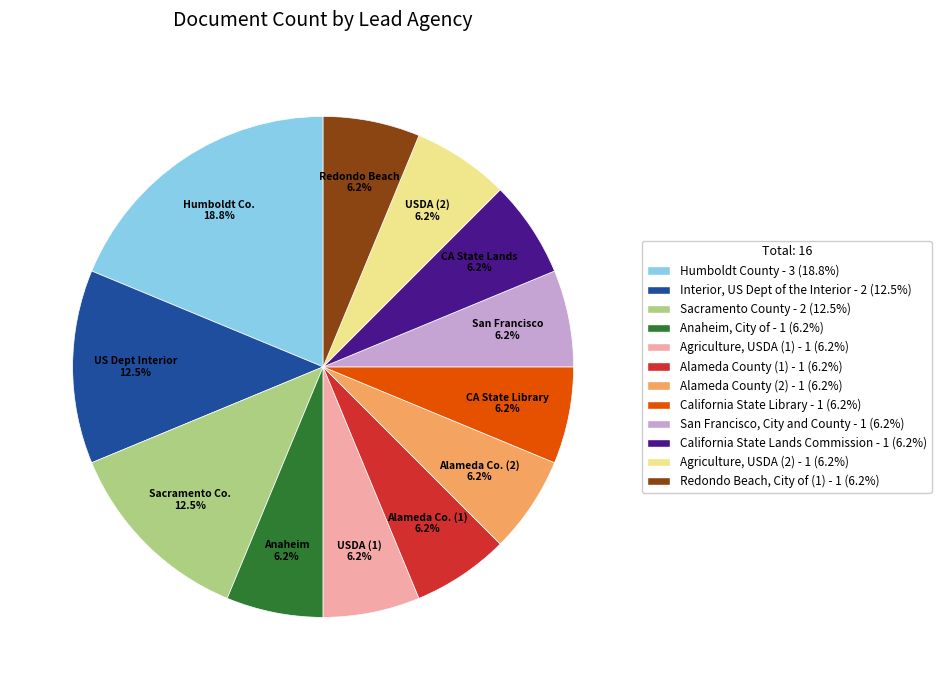

Is the sum of California State Lands Commission and Anaheim, City of greater than half?

No